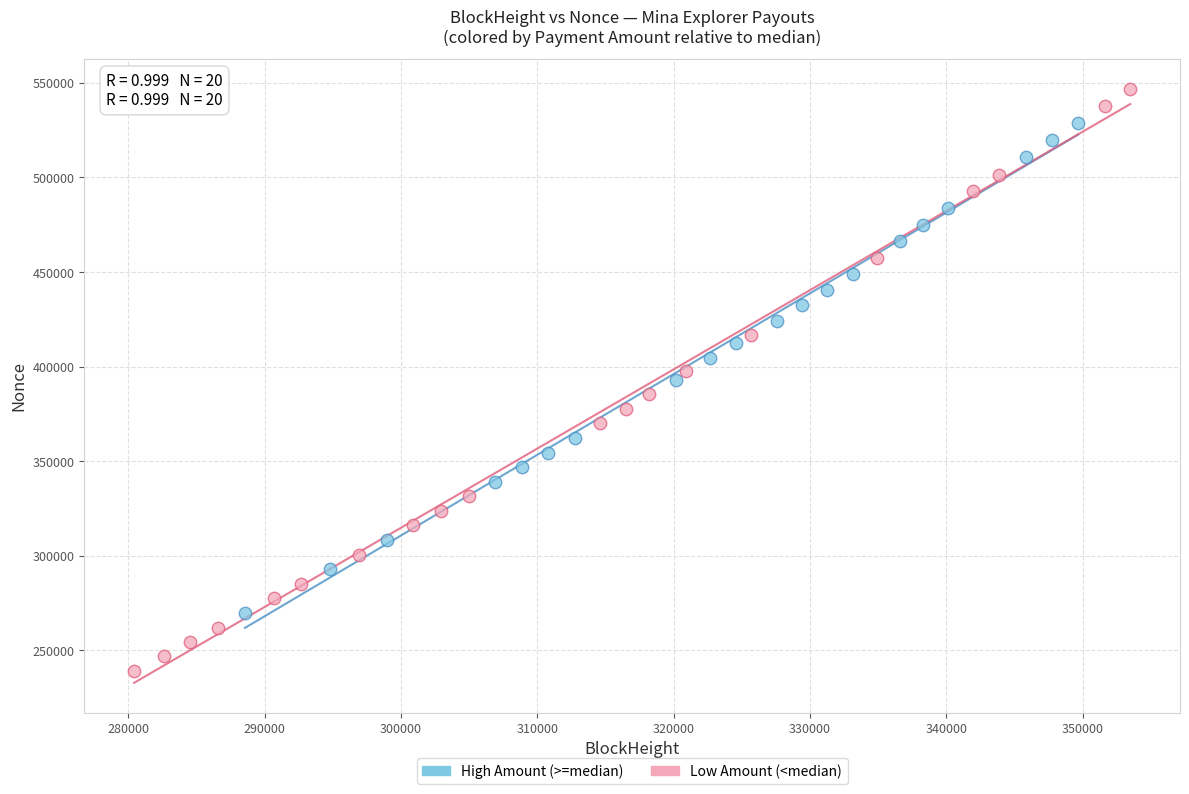

Which series reaches the minimum Y coordinate?

Low Amount (<median)